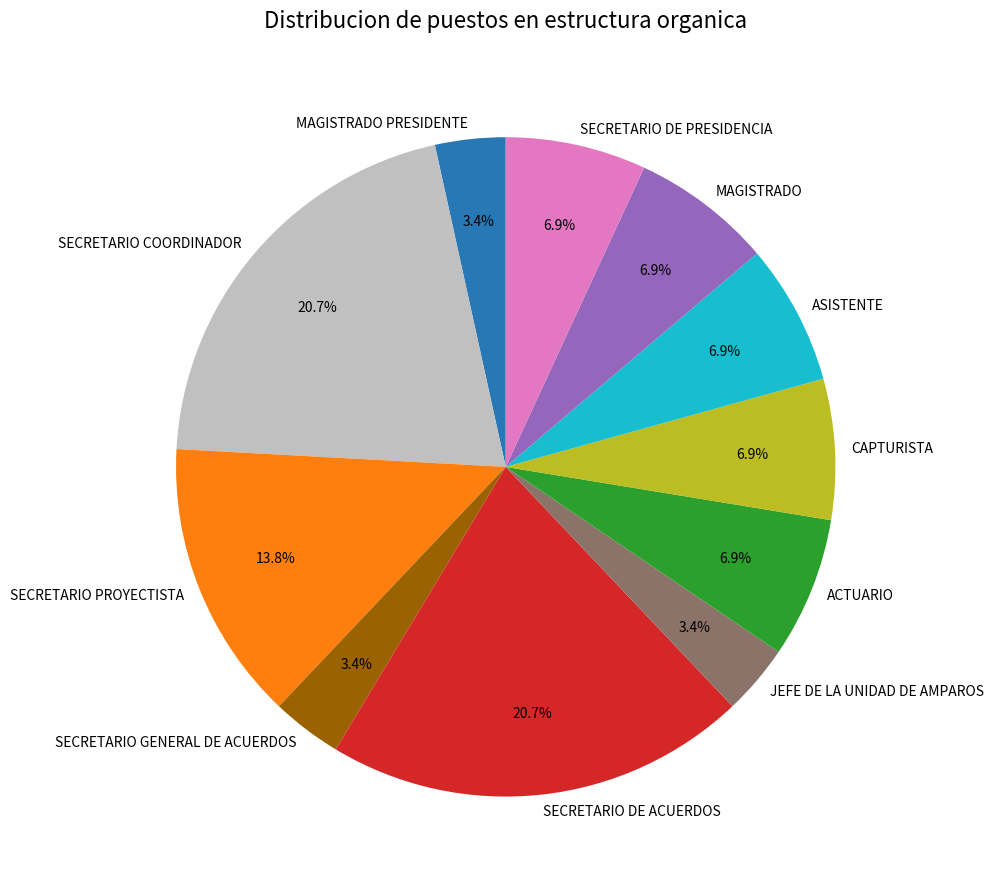

Approximately how many times larger is the value at ACTUARIO compared to SECRETARIO PROYECTISTA?

0.5